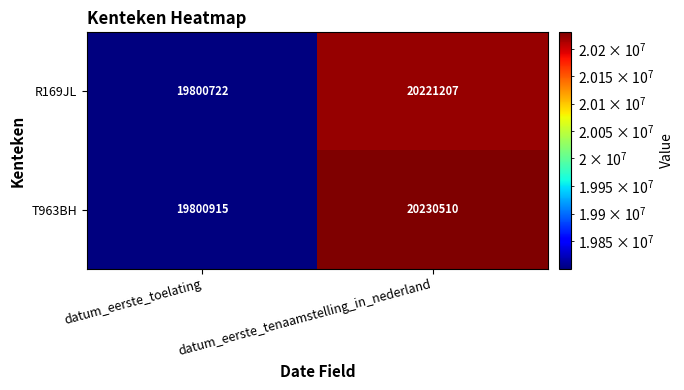

At which category is the sum across all series the highest?

datum_eerste_tenaamstelling_in_nederland